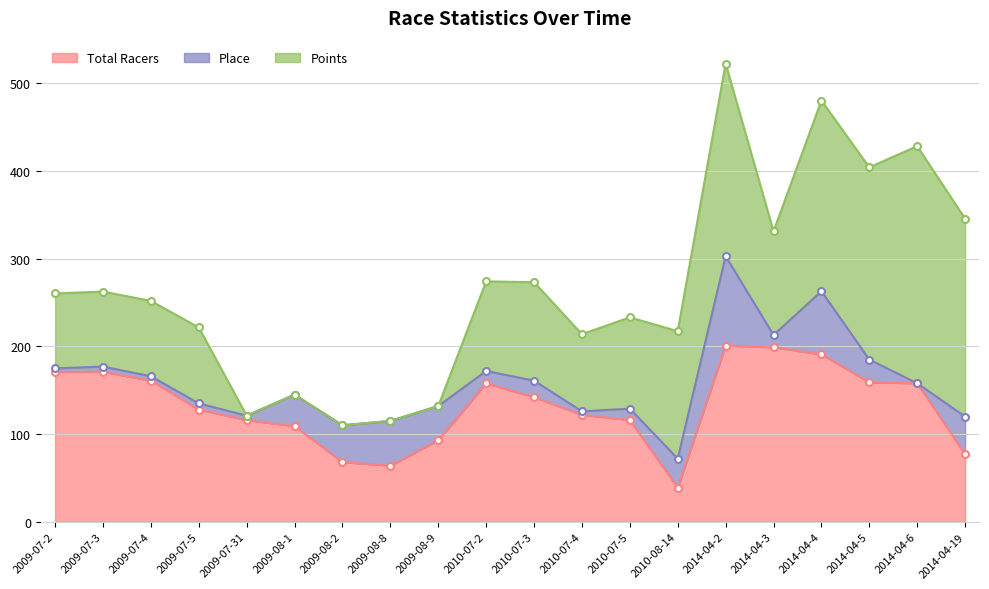

How many values in the Points series are below 102?

10